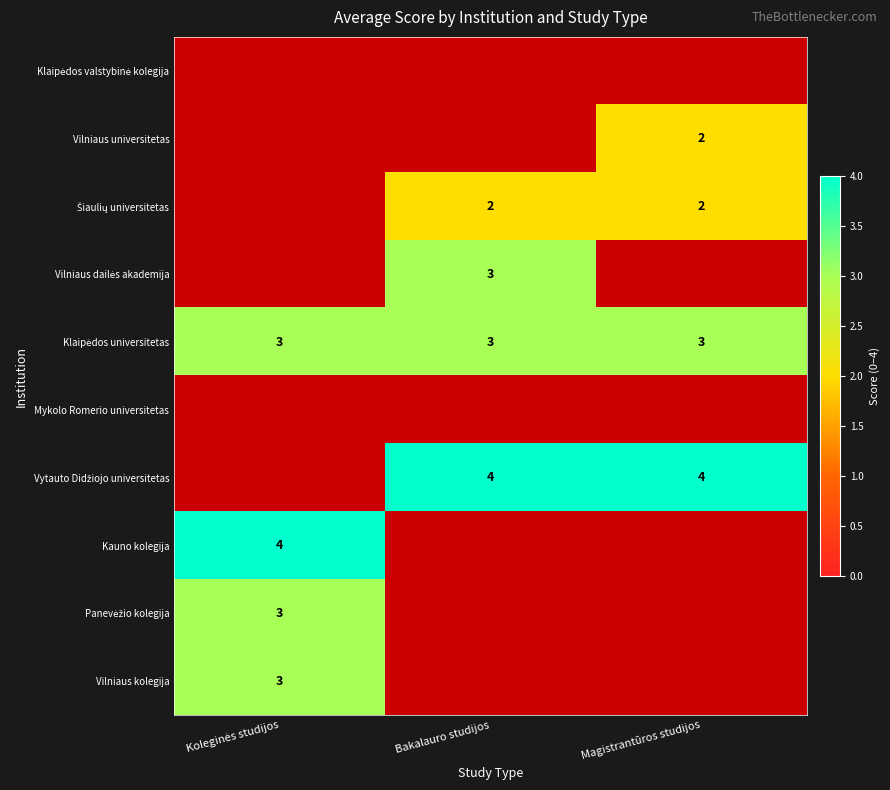

List the labels in order of Mykolo Romerio universitetas value, smallest first.

Koleginės studijos, Bakalauro studijos, Magistrantūros studijos